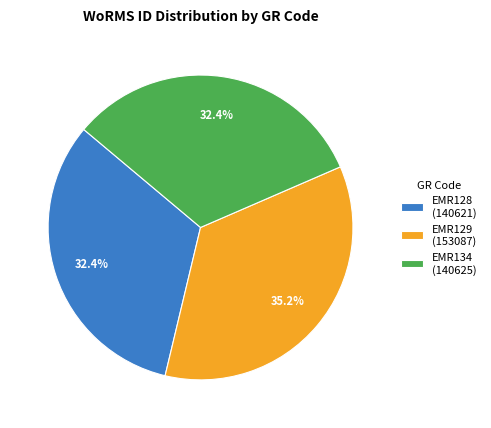

How many slices are in this pie chart?

3